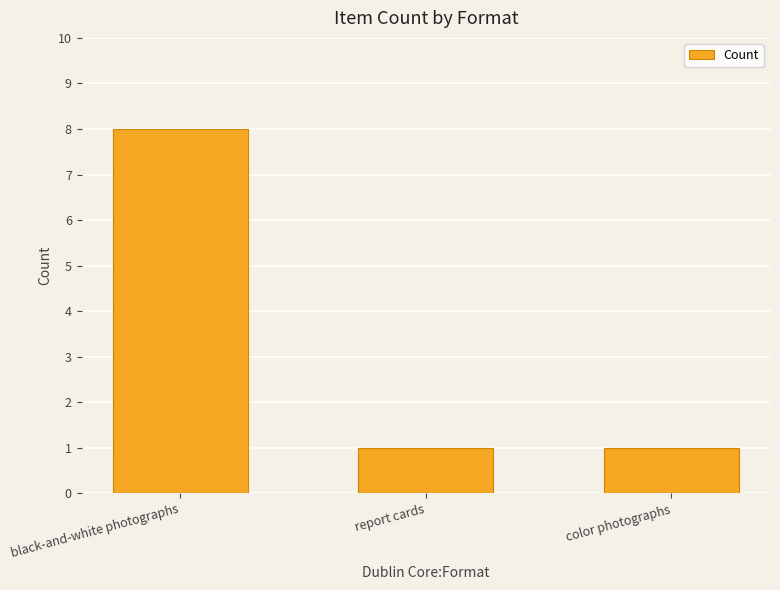

What is the change in value from black-and-white photographs to color photographs?

-7